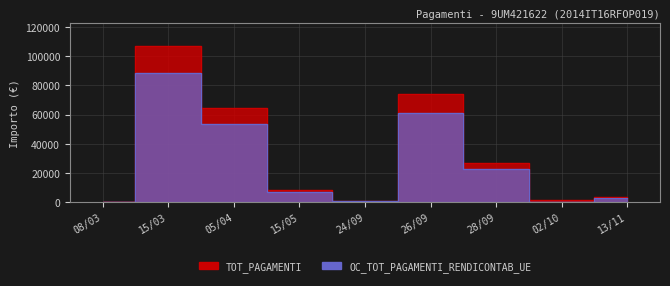

What is the value of the TOT_PAGAMENTI point at the 8th from the left?

1209.2